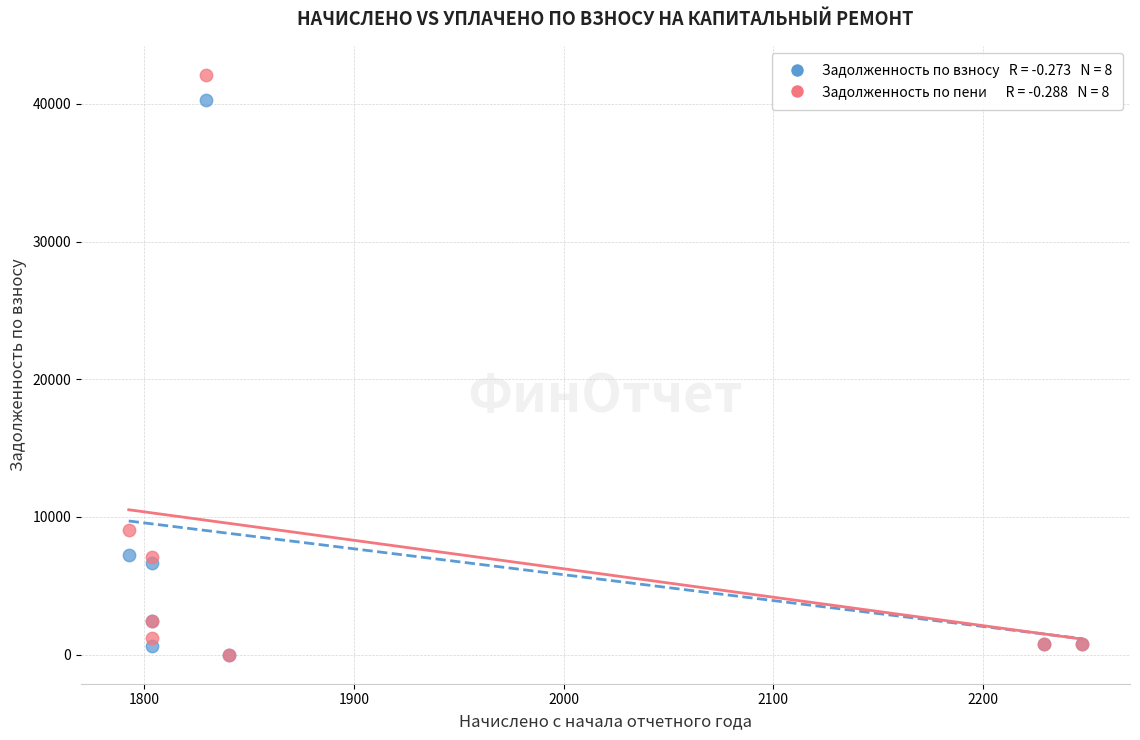

Across all series, what Y value is closest to 21052?

9055.3